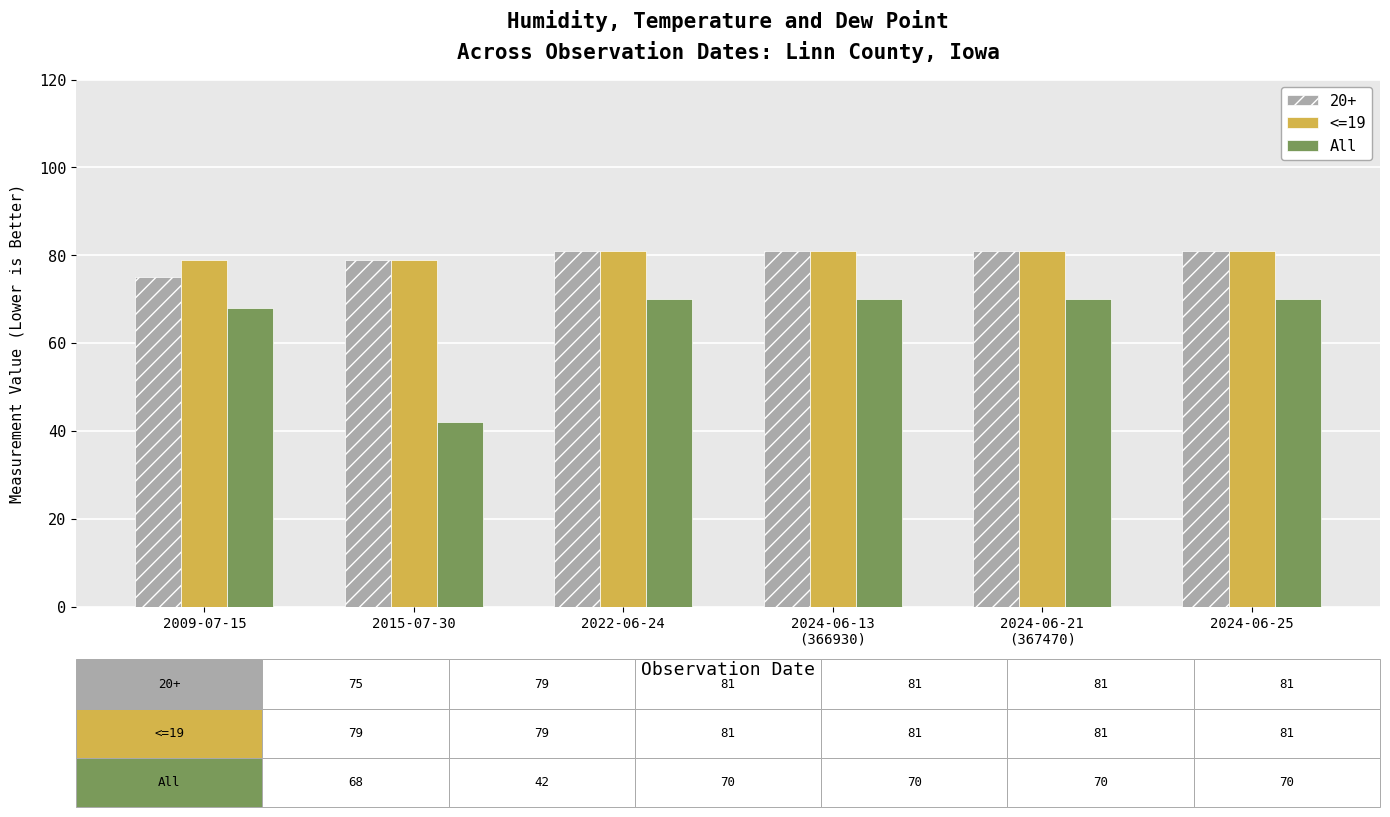

What is the difference between the maximum and minimum values in the All series?

28